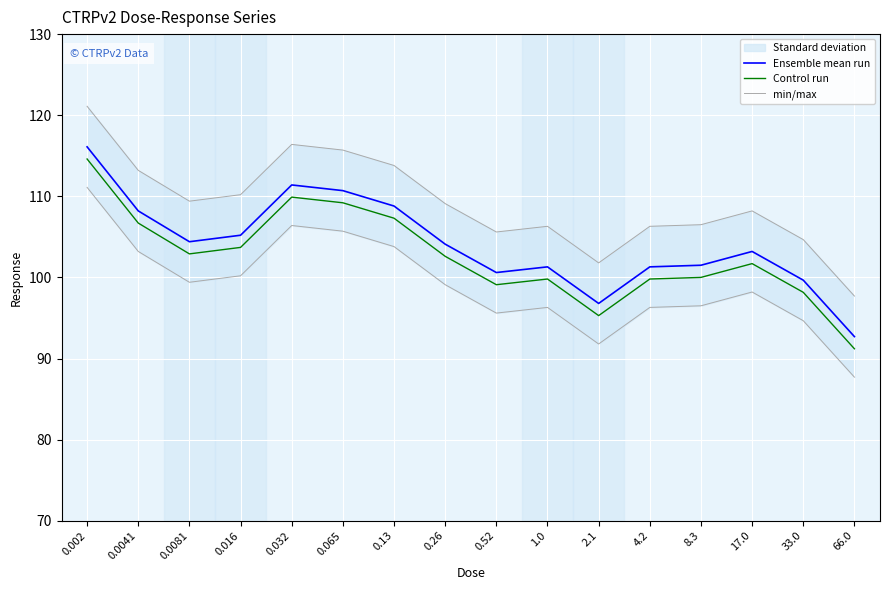

Which category has the lowest value across all series?

66.0